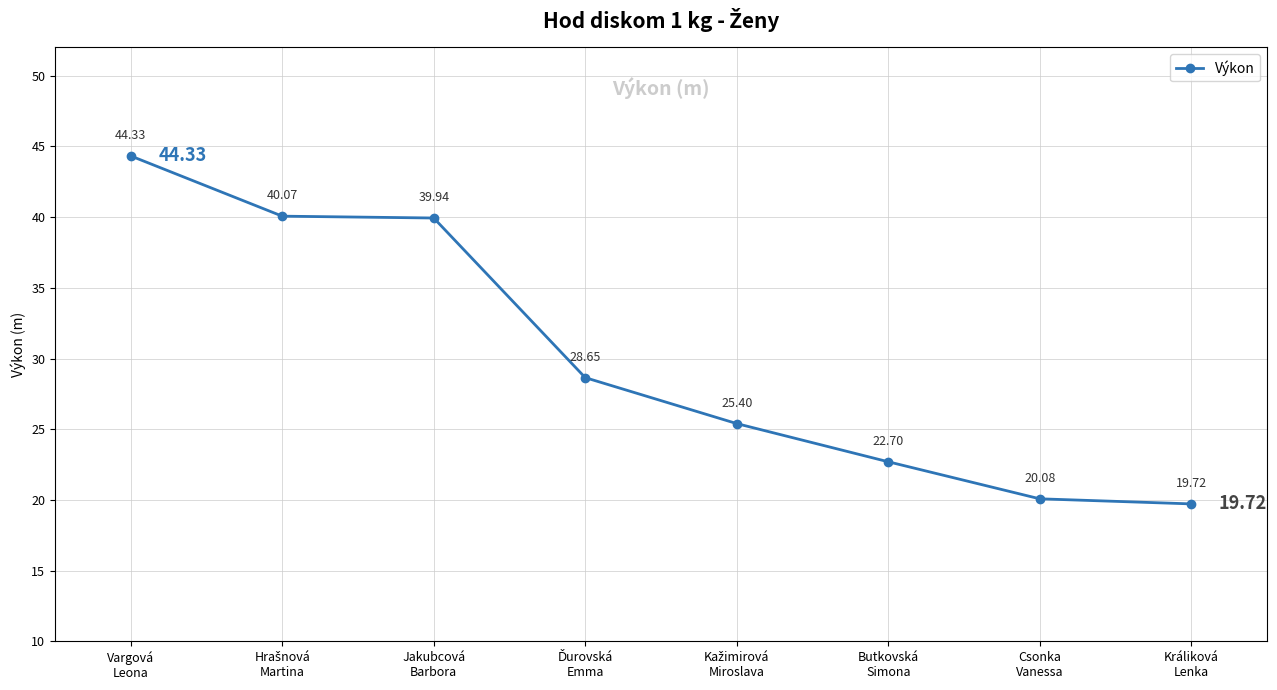

What is the label of the 6th point from the left?

Butkovská
Simona